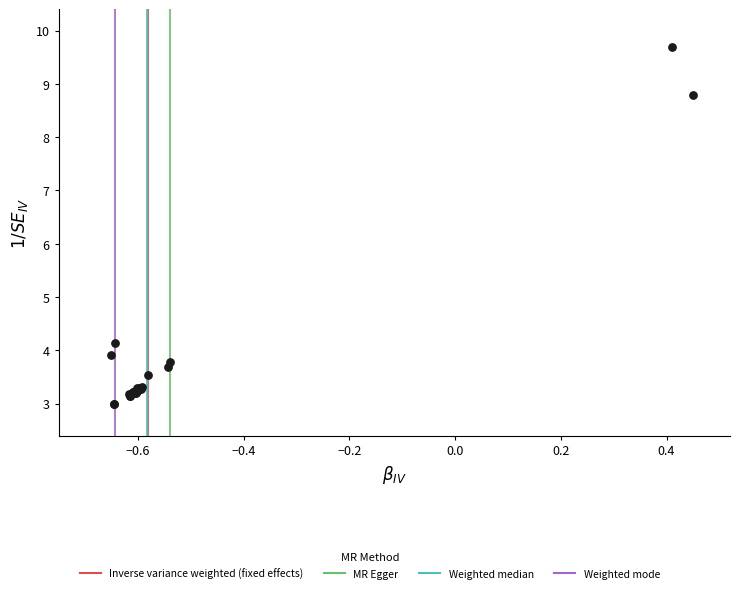

What Y value in the scatter plot is closest to 6?

4.1